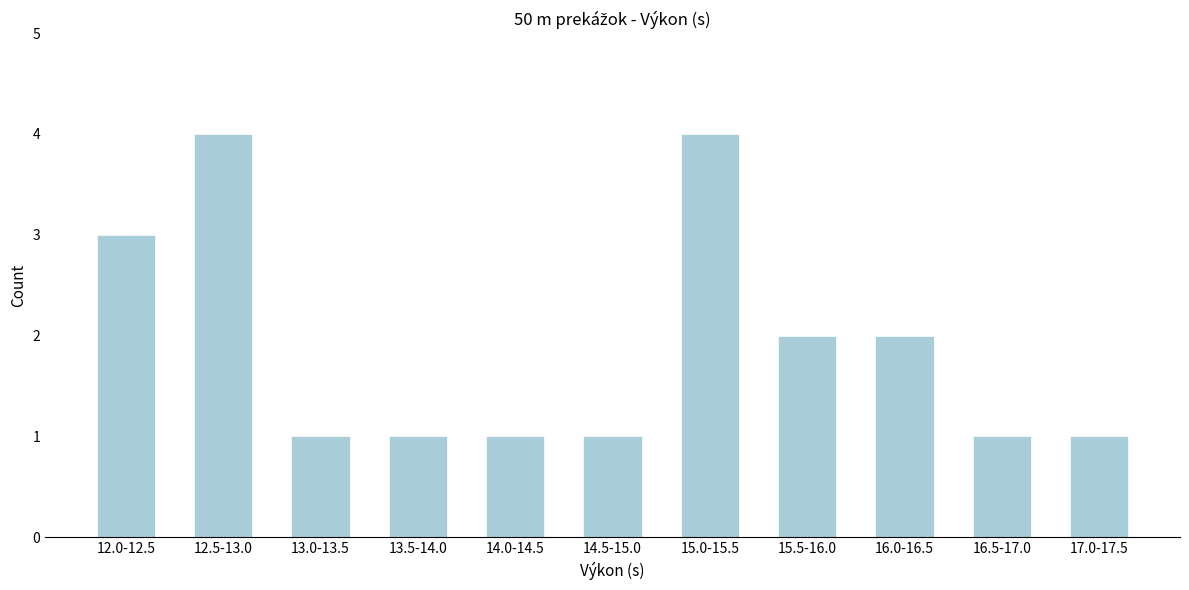

Reading left to right, what are all the values shown in this chart?

12.0-12.5=3	12.5-13.0=4	13.0-13.5=1	13.5-14.0=1	14.0-14.5=1	14.5-15.0=1	15.0-15.5=4	15.5-16.0=2	16.0-16.5=2	16.5-17.0=1	17.0-17.5=1